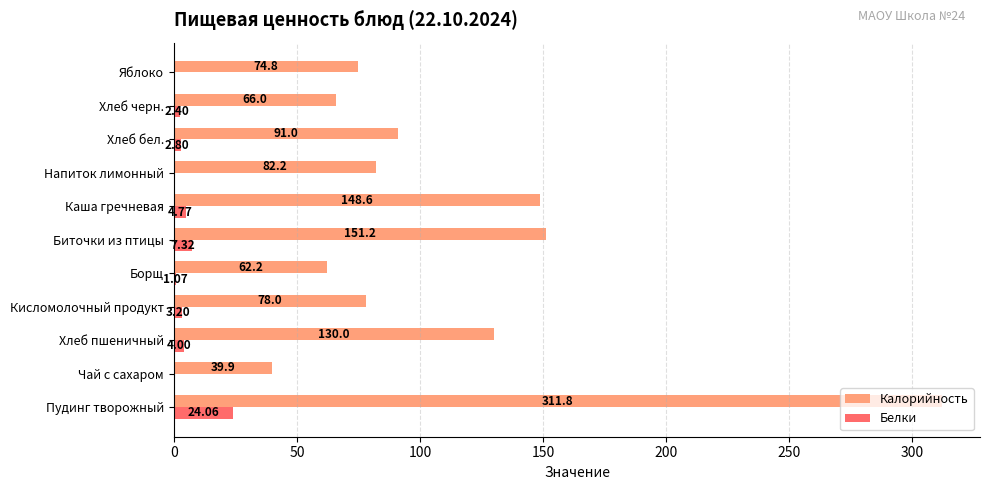

Where is Калорийность nearest to the value 175?

Биточки из птицы